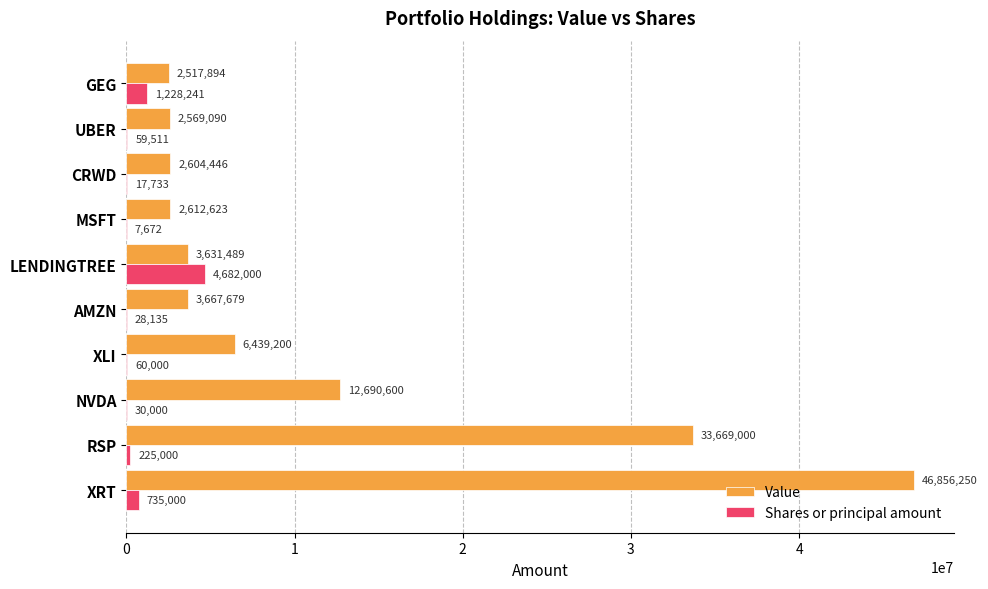

What is the average value of the Shares or principal amount series?

707329